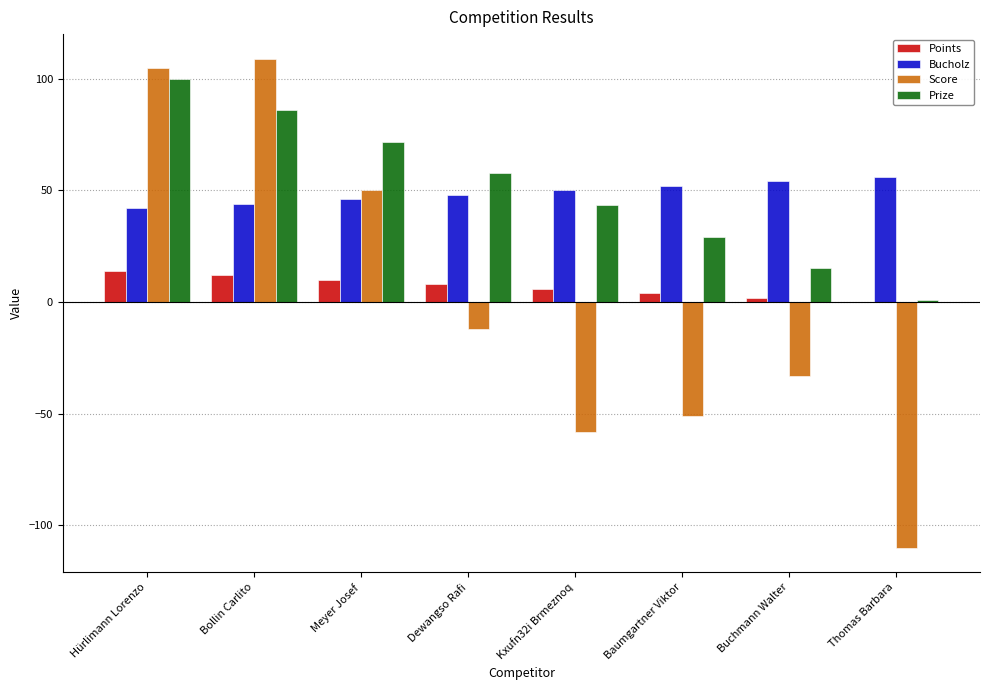

What value does the Points series have at Meyer Josef?

10.0